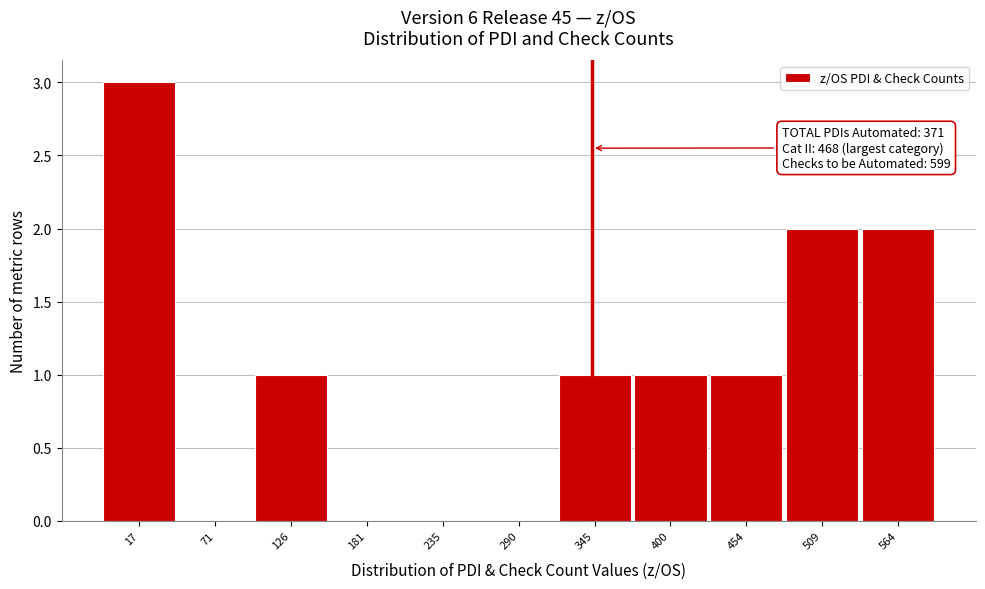

Reading left to right, what are all the values shown in this chart?

17=3	71=0	126=1	181=0	235=0	290=0	345=1	400=1	454=1	509=2	564=2